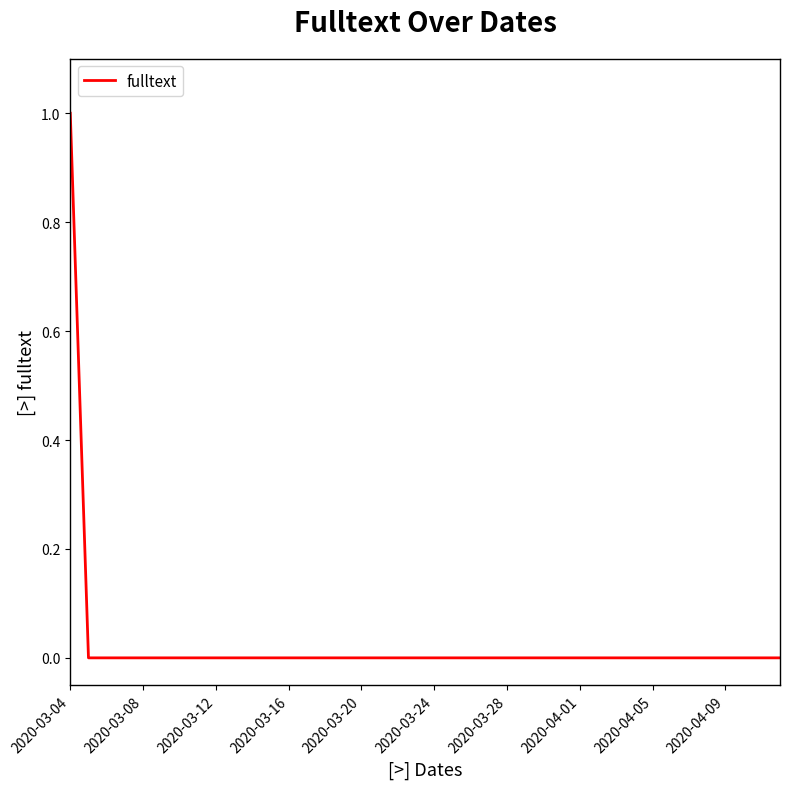

How many lines are shown in the chart?

1